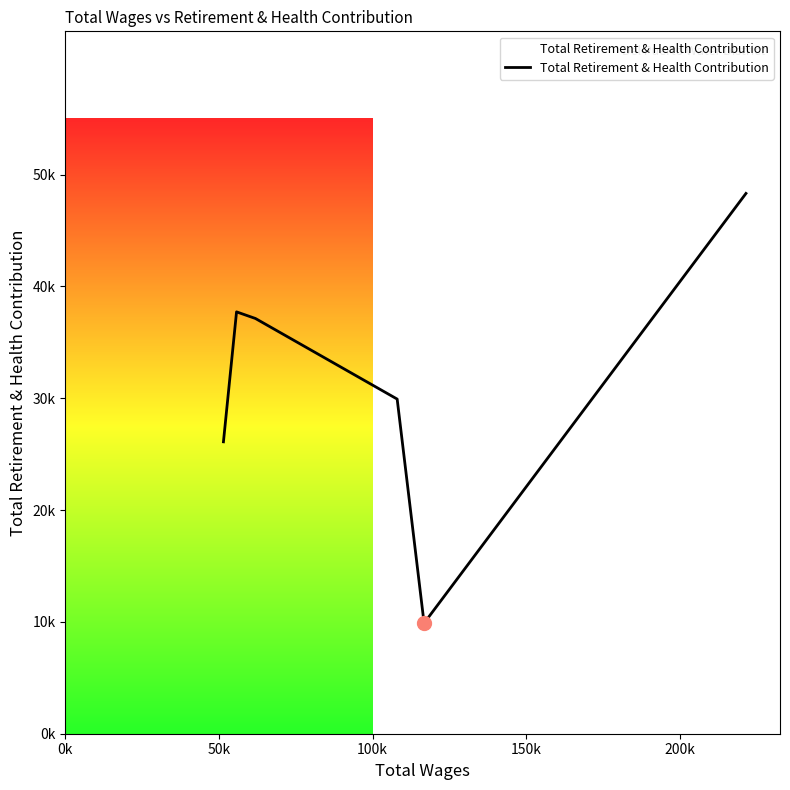

How many points are higher than both their immediate neighbors (excluding endpoints)?

1